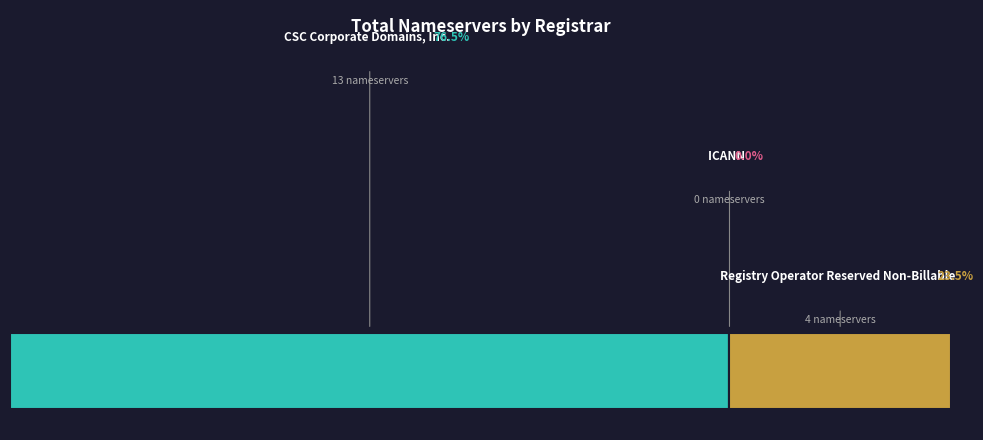

What is the change in value from ICANN to Registry Operator Reserved Non-Billable?

+4